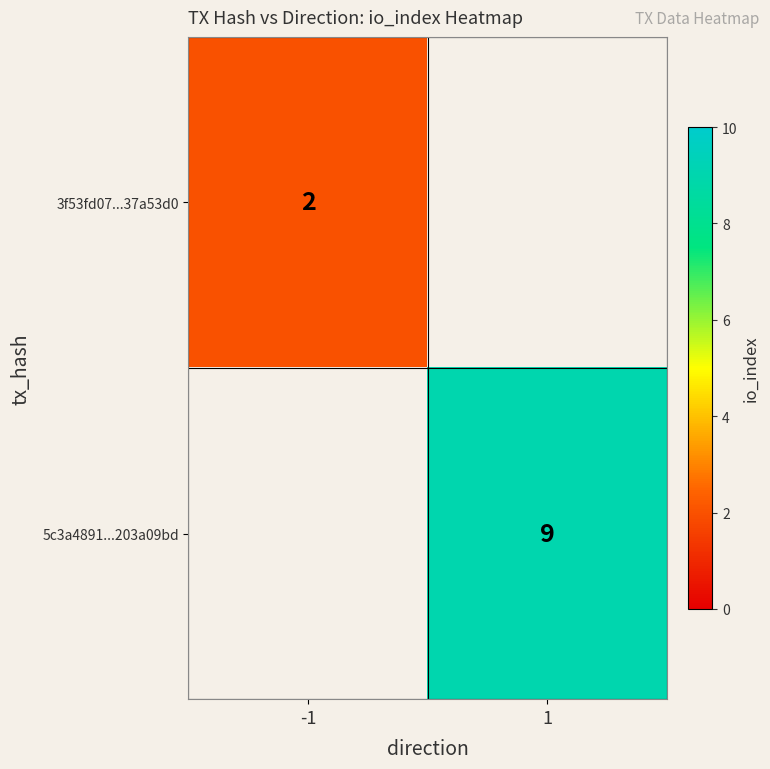

Is it true that 5c3a4891...203a09bd equals 9 at 1?

True